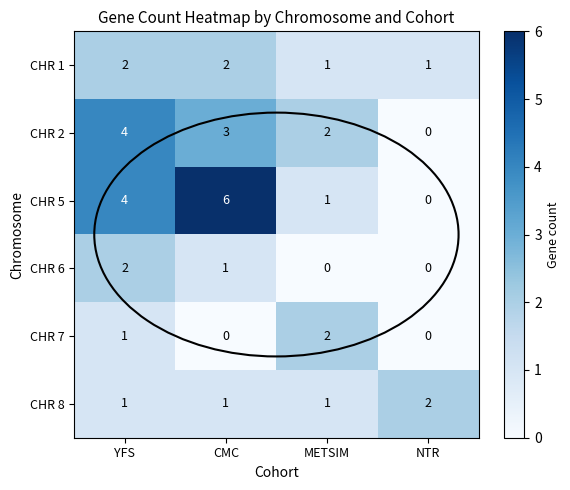

True or false: CHR 7 has a value of 3 at METSIM.

False